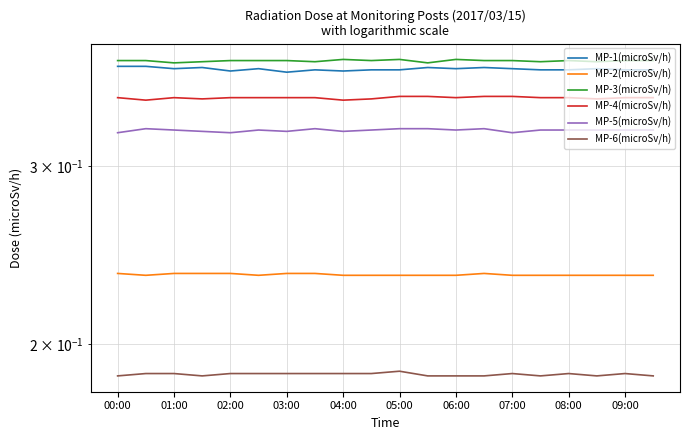

In MP-4(microSv/h), how many points are lower than both neighbors (excluding endpoints)?

5